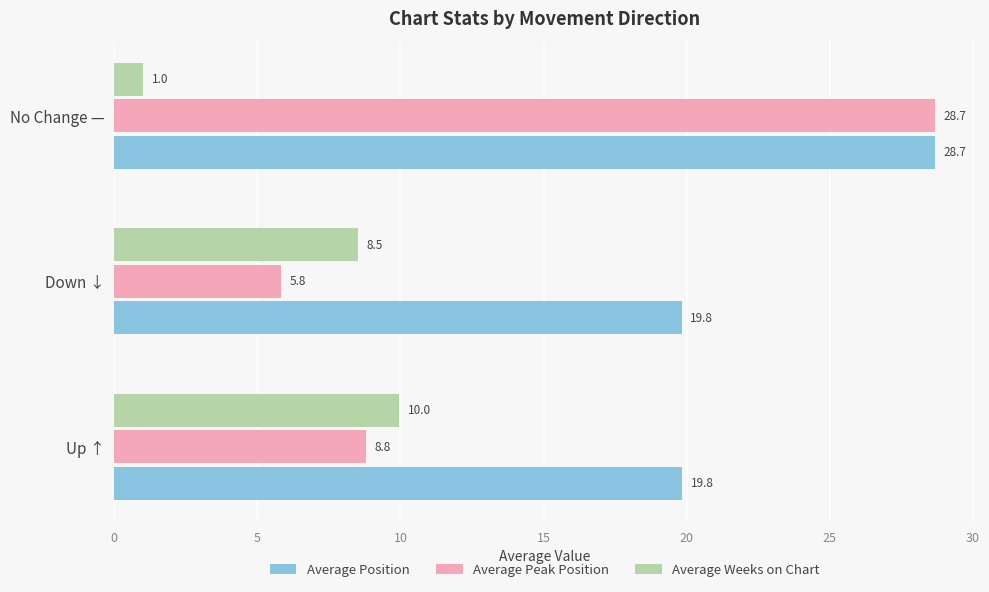

What is the approximate value of Average Peak Position at No Change —?

28.7